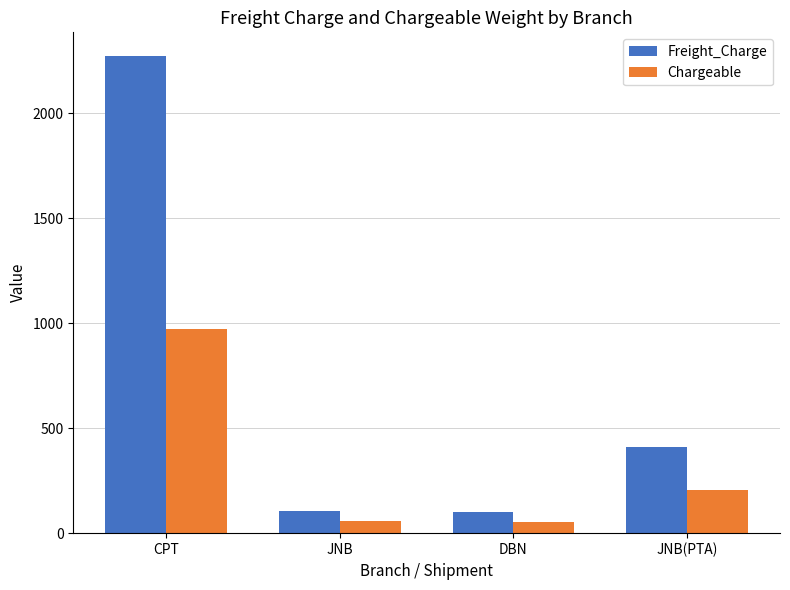

True or false: Freight_Charge has a value of 714.5 at JNB(PTA).

False